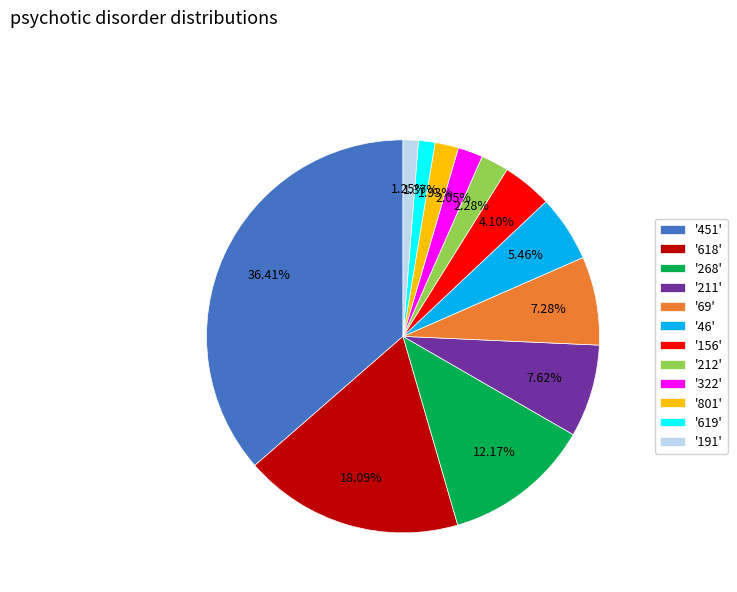

Is there a majority slice in this chart?

No